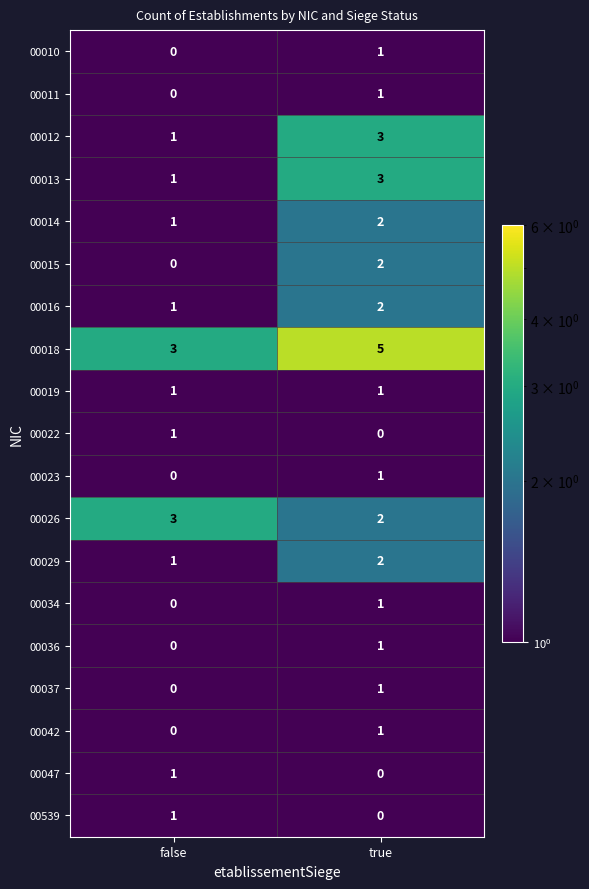

What is the sum of all 00012 values?

4